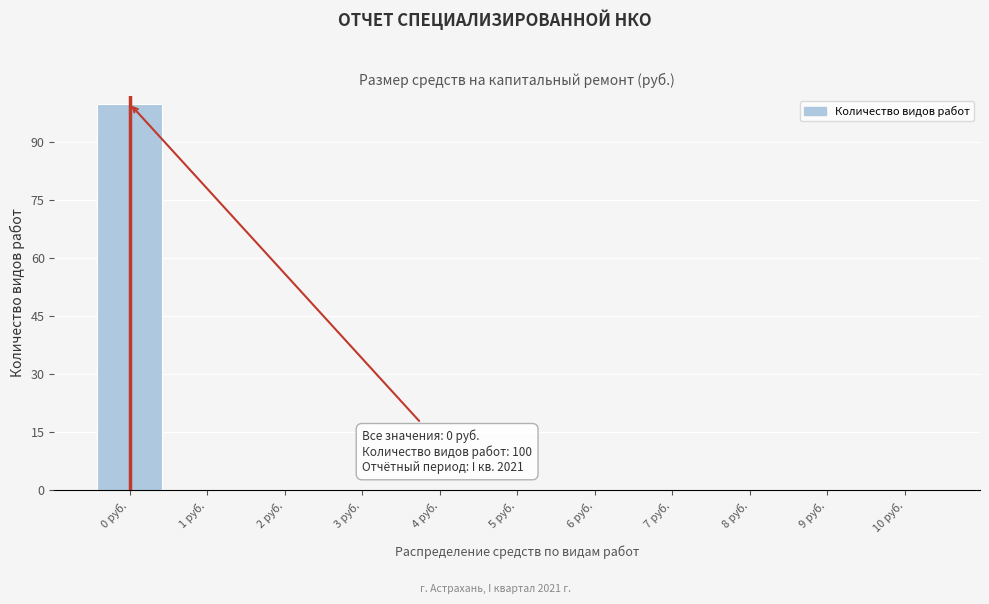

Which range on the x-axis has the tallest bar?

-0.5 to 0.5